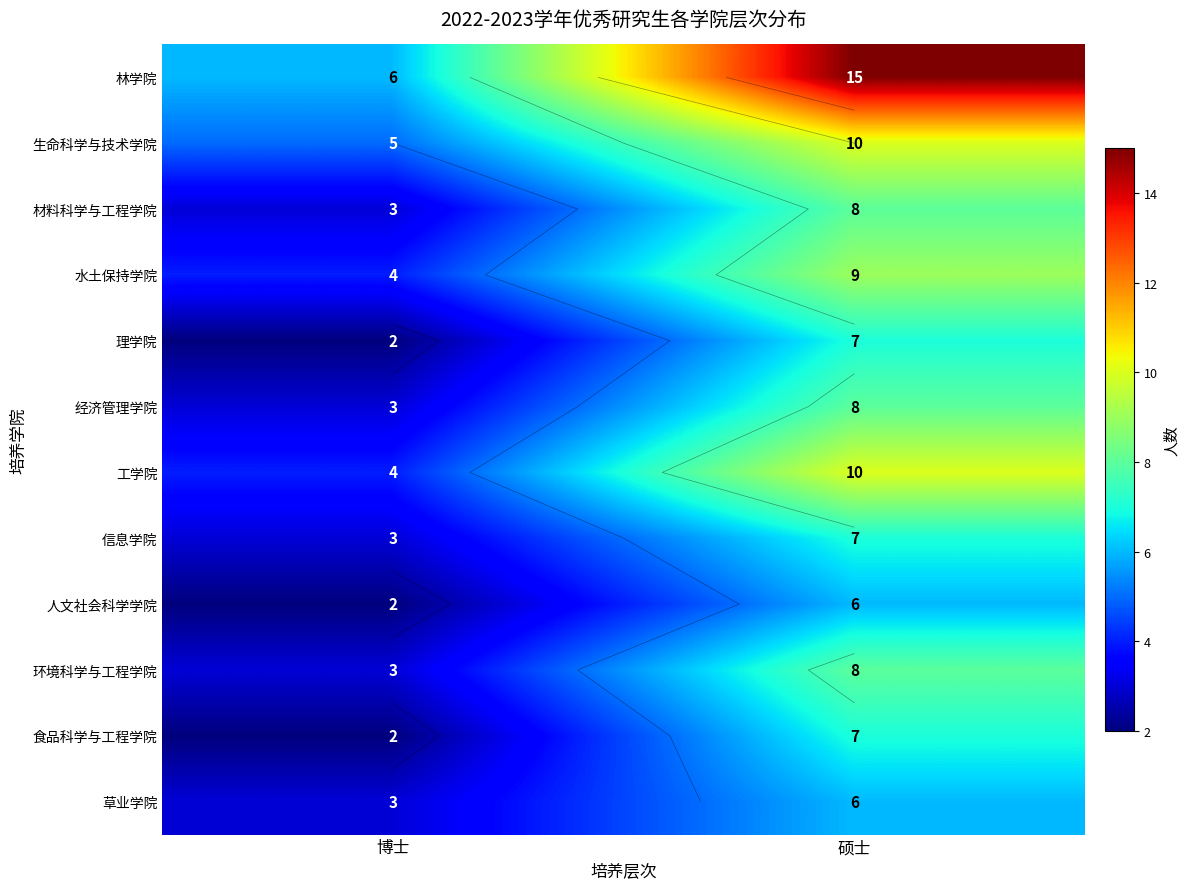

Count the 经济管理学院 values in the range 3 to 8.

2